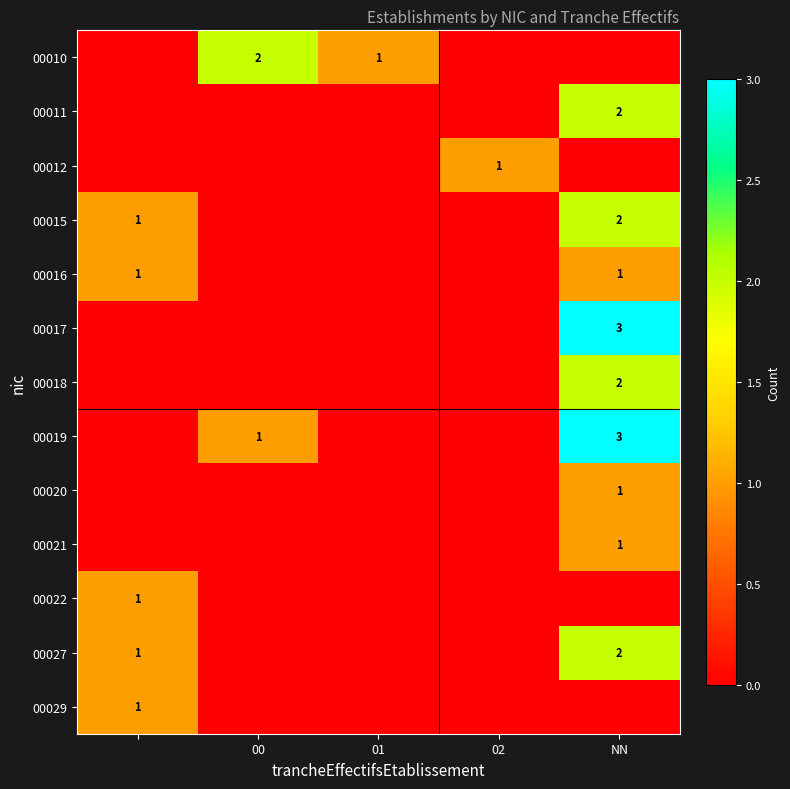

The 00021 series shows 1 at NN. True or false?

True